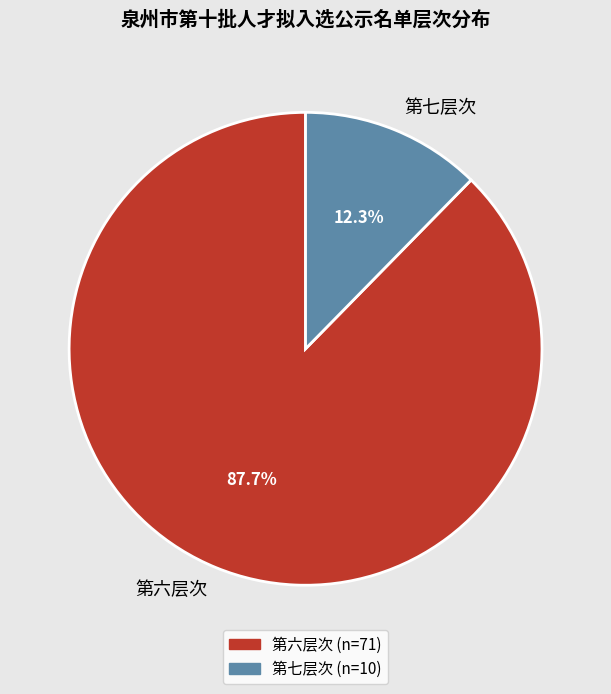

What is the ratio of the value at 第七层次 to the value at 第六层次?

0.1